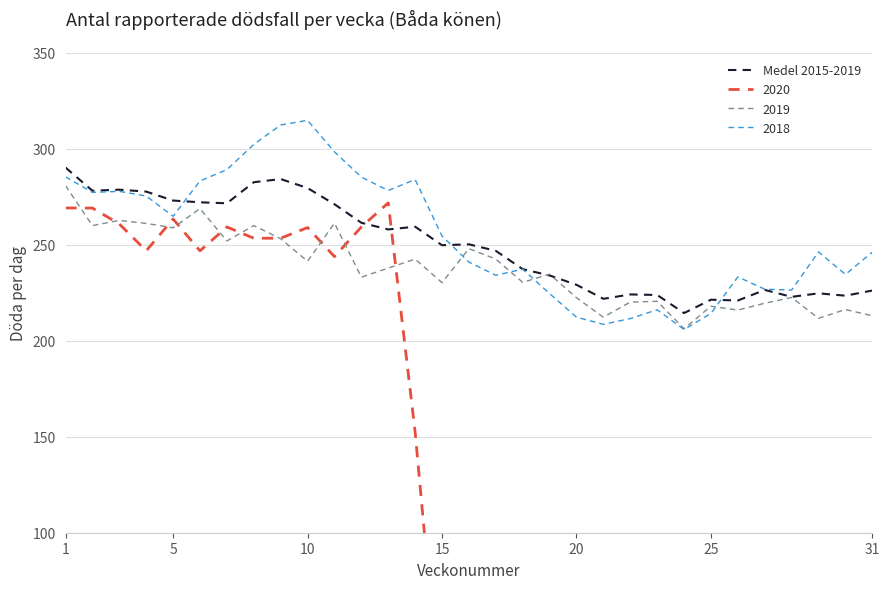

True or false: 2019 has a value of 333.4 at 25.

False